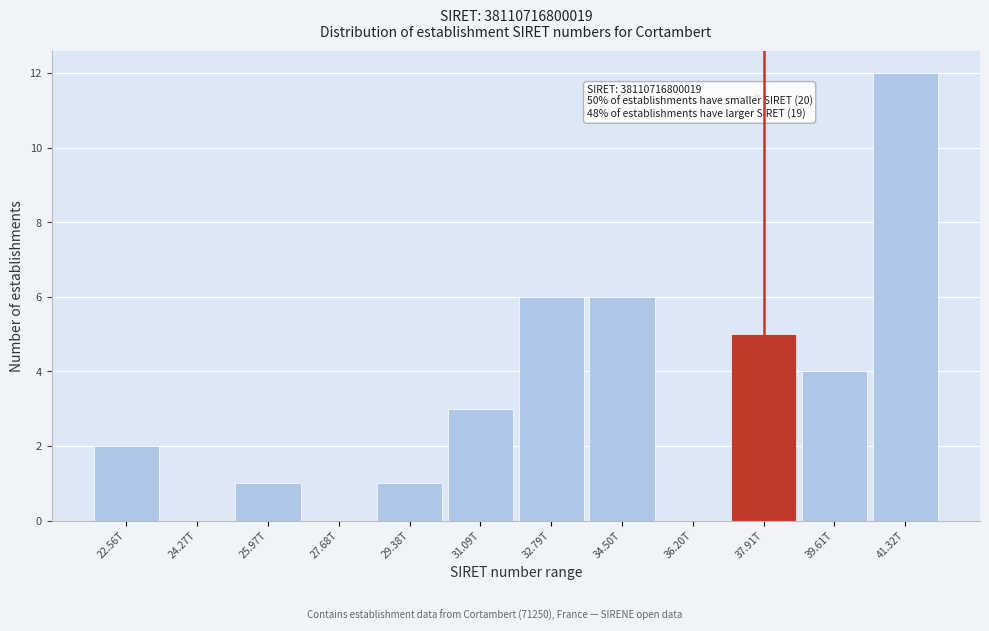

Reading left to right, list all the values displayed in this chart.

22.56T=2	24.27T=0	25.97T=1	27.68T=0	29.38T=1	31.09T=3	32.79T=6	34.50T=6	36.20T=0	37.91T=5	39.61T=4	41.32T=12